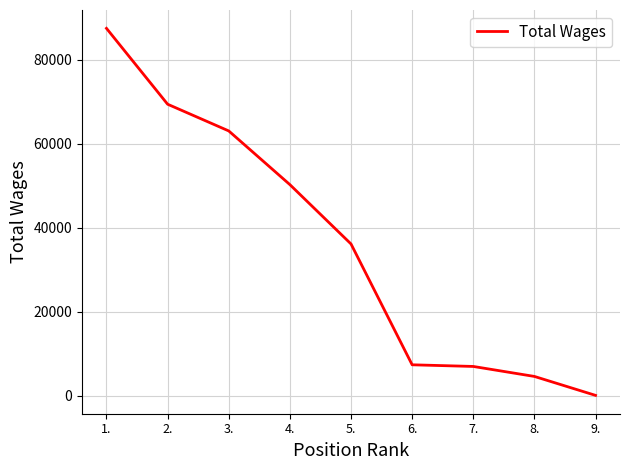

True or false: there are more than 2 points higher than both neighbors.

False